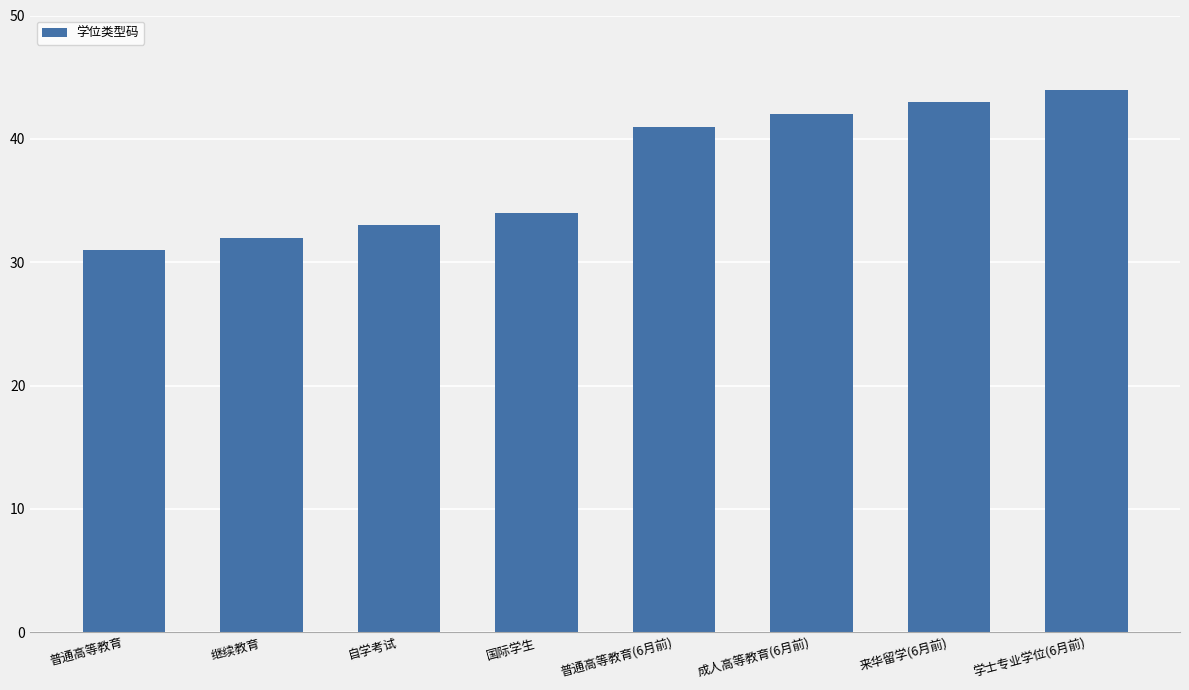

What is the change in value from 普通高等教育 to 成人高等教育(6月前)?

+11